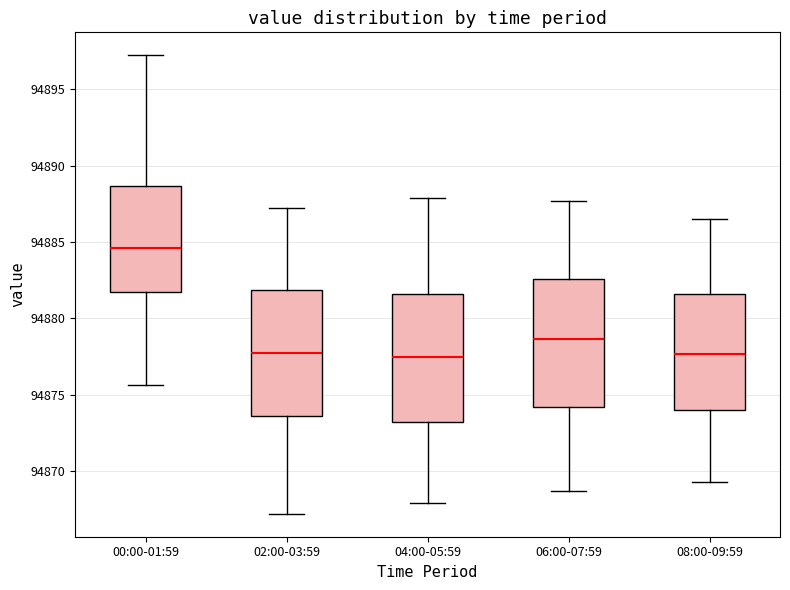

Where does the median line of the box for 08:00-09:59 sit on the y-axis? The values are not printed on the chart, so give them approximately, as read against the axis.

94877.5